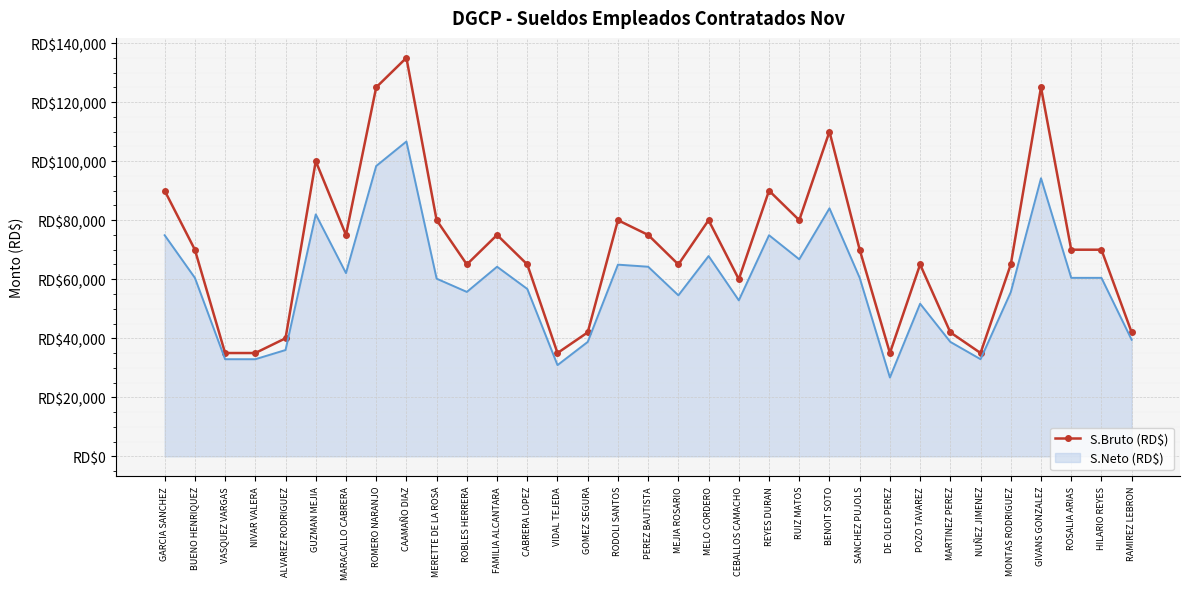

Which label corresponds to the smallest value in the chart?

DE OLEO PEREZ